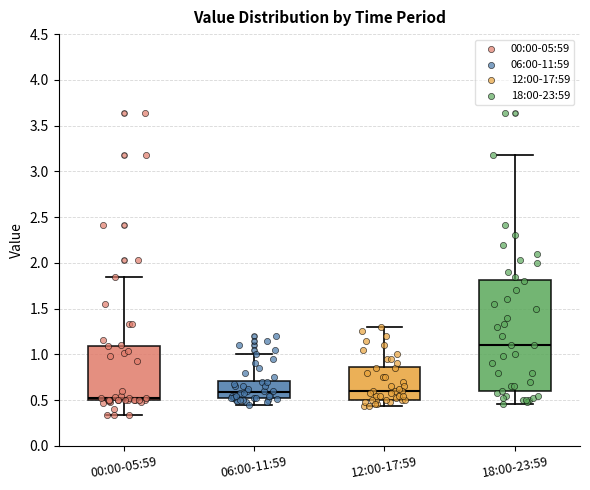

Which box has the highest median line?

18:00-23:59